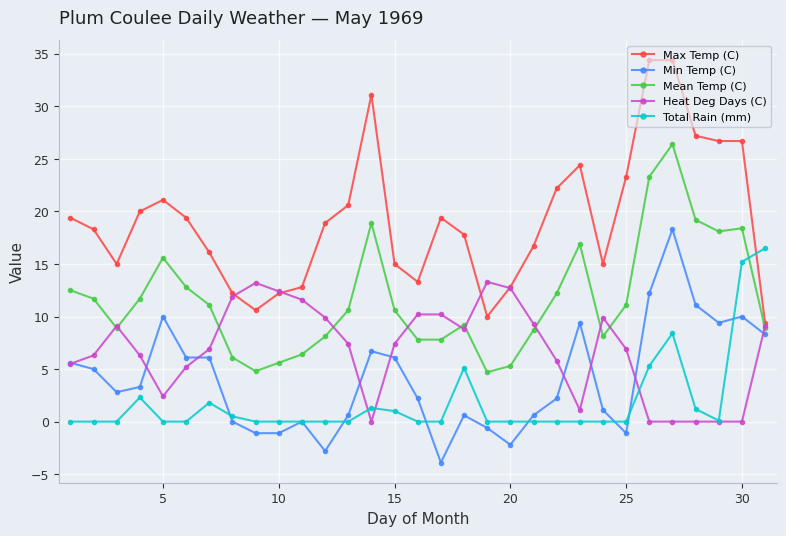

Does the chart have visible grid lines?

Yes